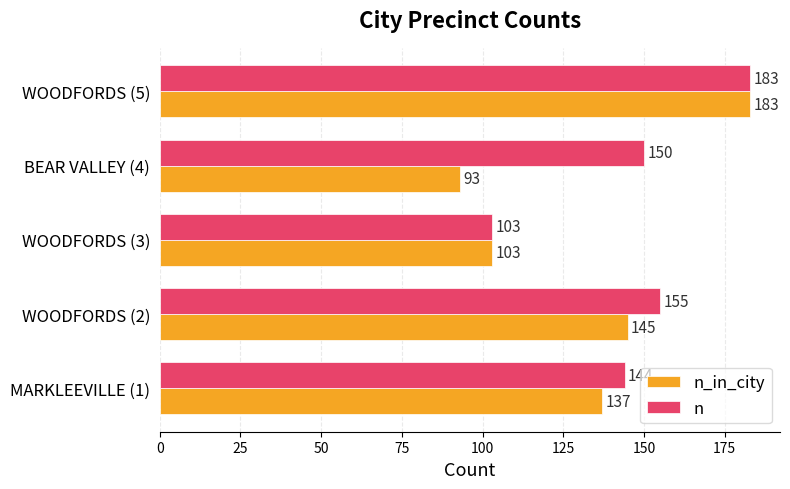

Rank the series at MARKLEEVILLE (1) from highest to lowest value.

n, n_in_city